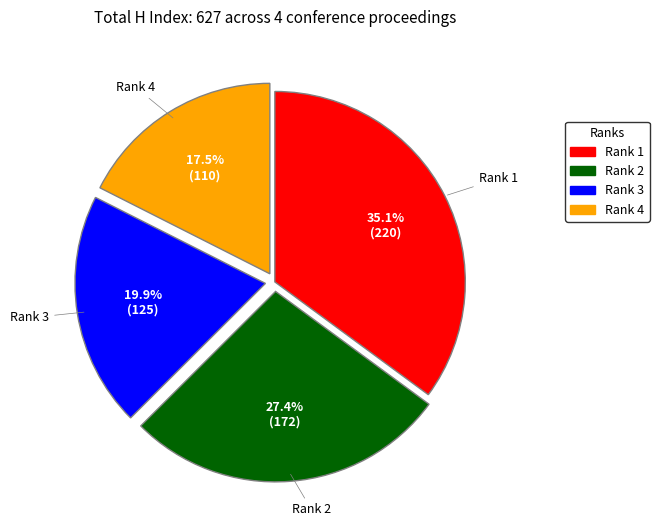

Do Rank 2 and Rank 3 together represent more than half of the pie?

No